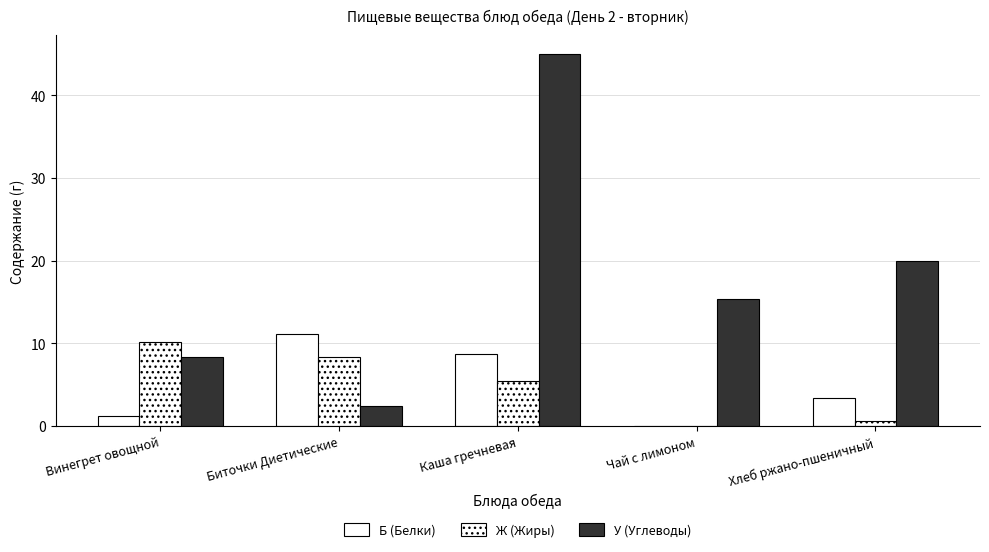

What position from the left is Винегрет овощной?

1